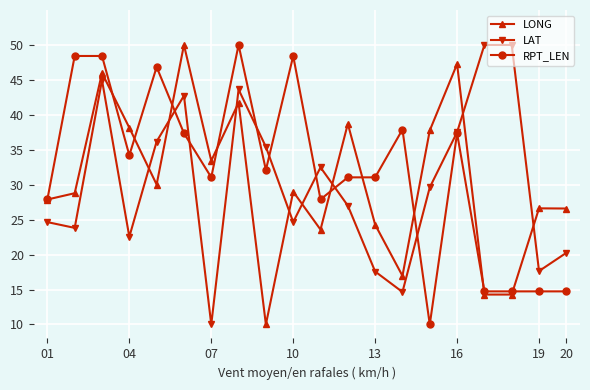

Which series ends up on top after the final intersection of LAT and LONG?

LONG